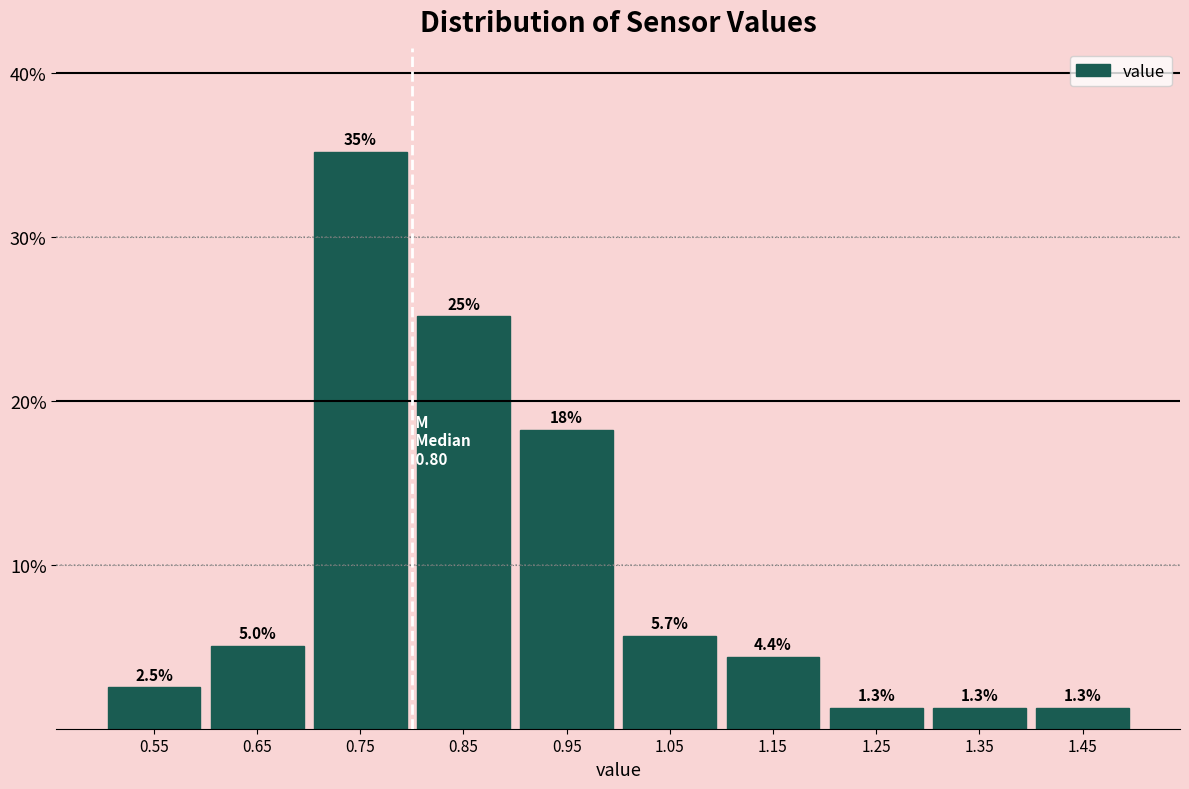

Which range on the x-axis has the tallest bar?

0.7 to 0.8